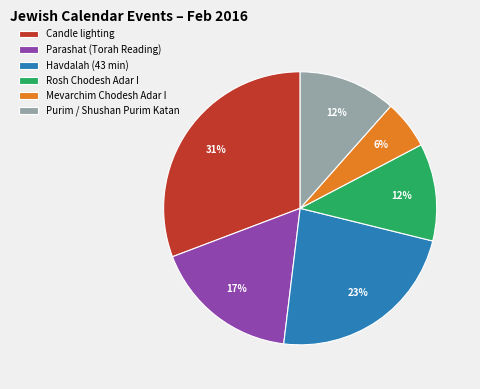

To the nearest percent, what percentage of the pie is Candle lighting?

31%